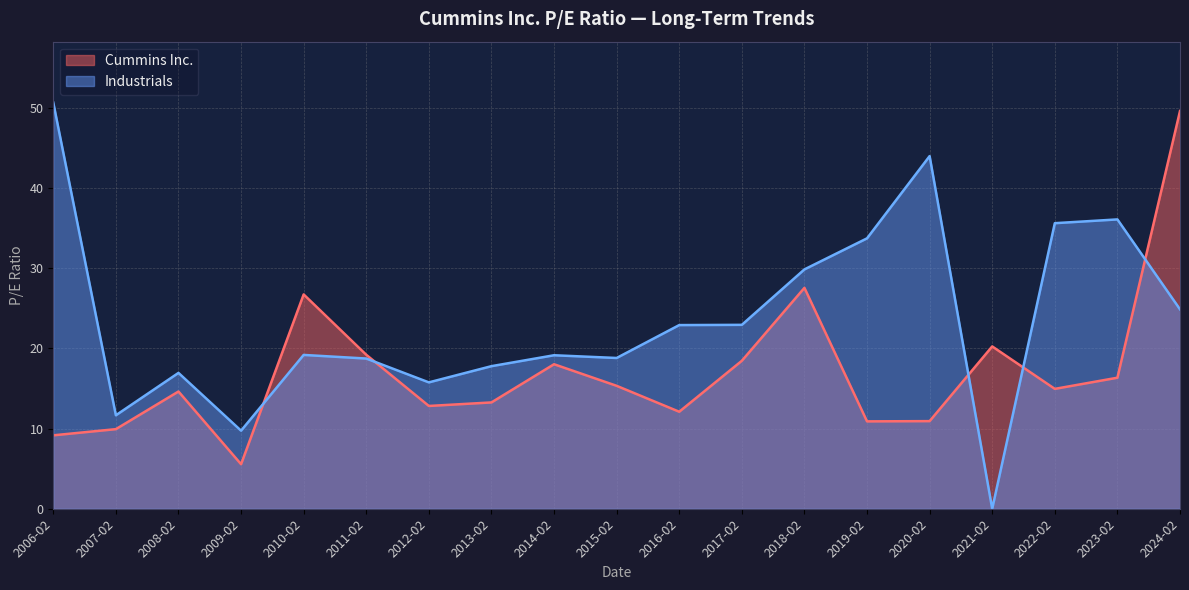

At how many categories does at least one series exceed 16?

16